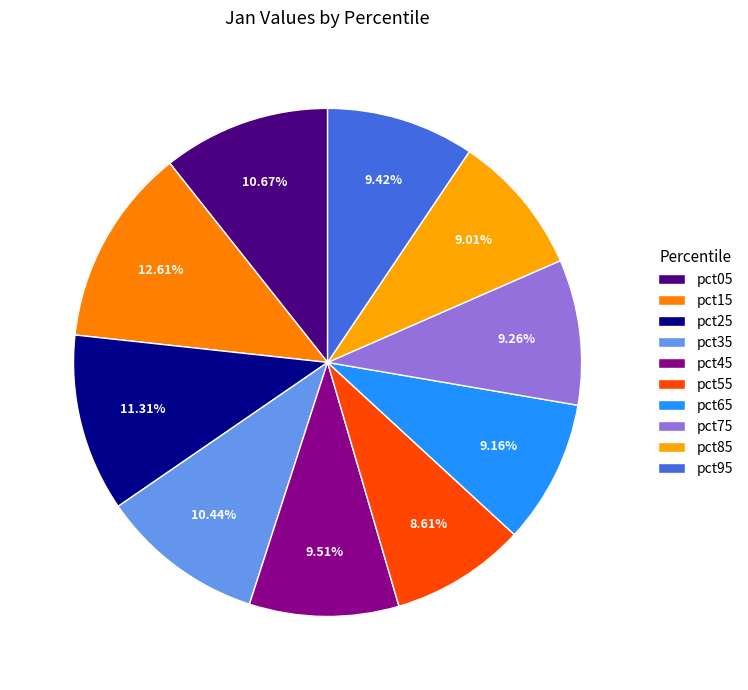

Is there any slice that represents more than half of the pie?

No